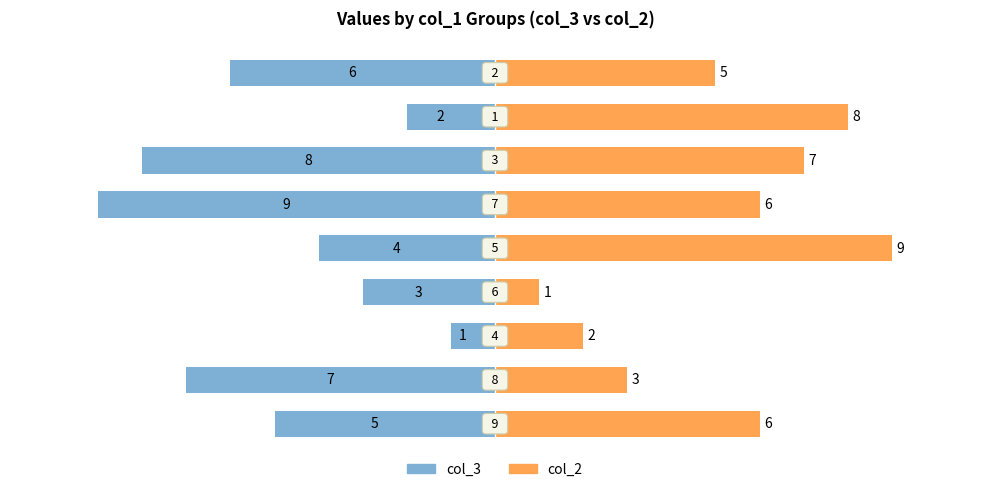

How many values in the col_3 series exceed -5?

4